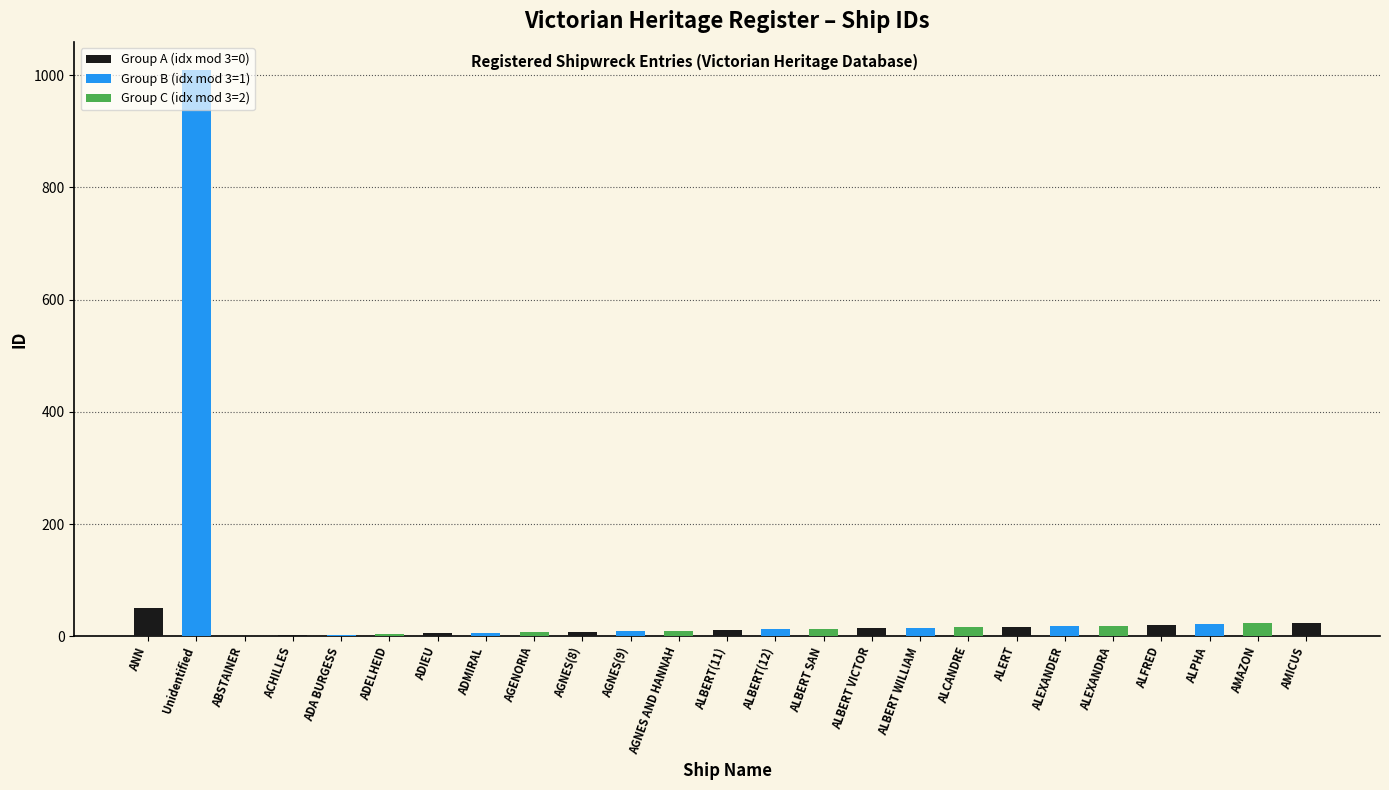

At which category does the chart reach its peak across all series?

Unidentified